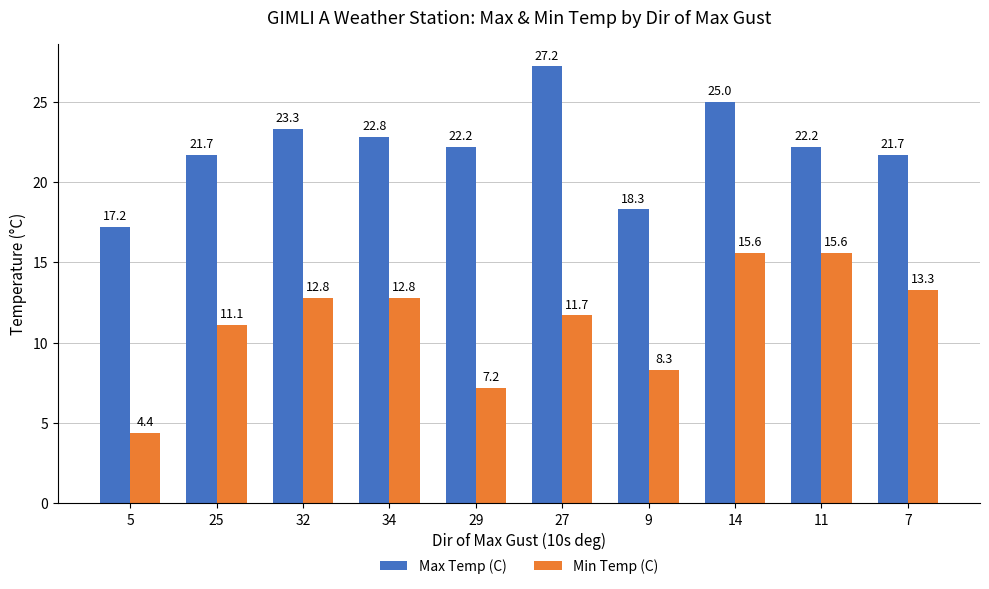

Which series has the largest total across all categories?

Max Temp (C)